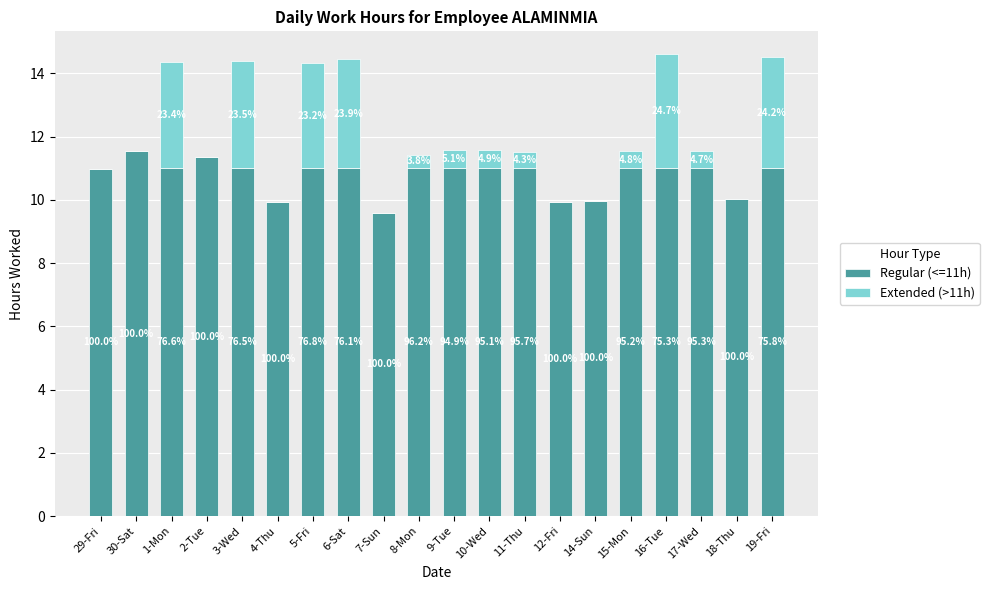

Are the bars horizontal?

No